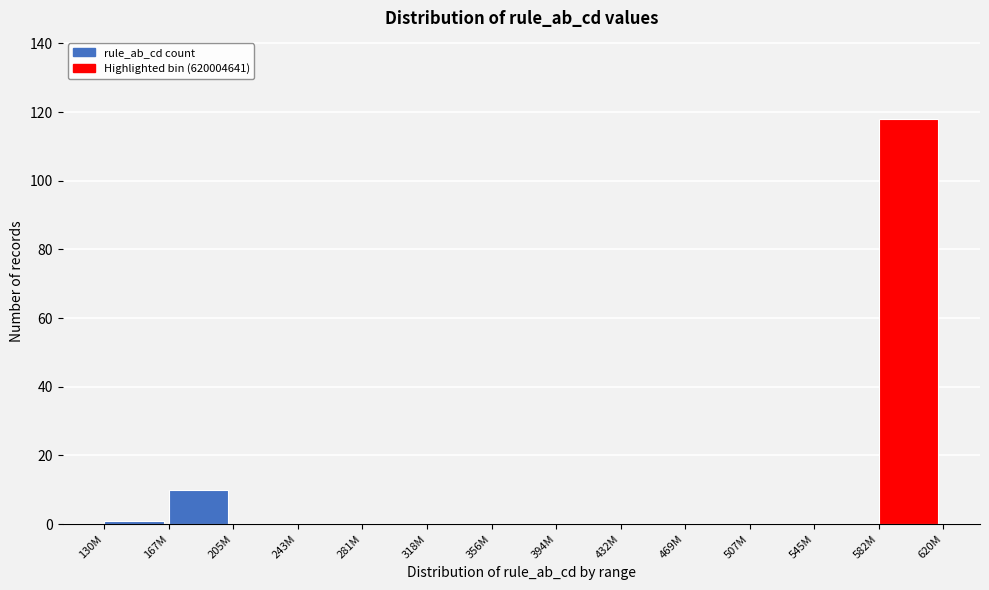

Reading right to left, list all the values displayed in this chart.

582M=118	545M=0	507M=0	469M=0	432M=0	394M=0	356M=0	318M=0	281M=0	243M=0	205M=0	167M=10	130M=1